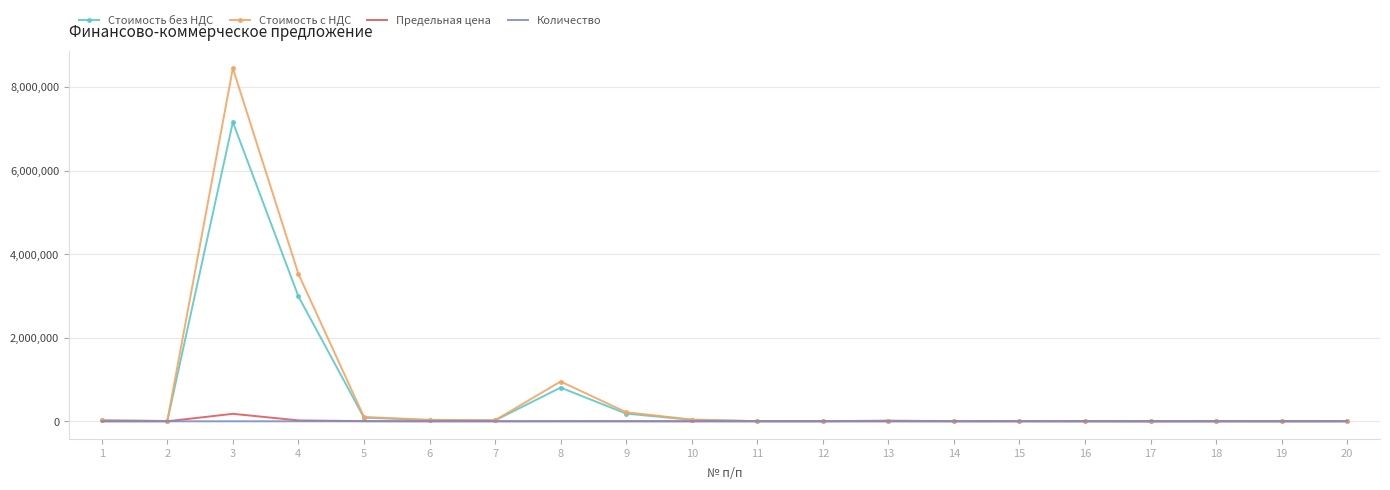

Between 3 and 9, which series saw the biggest shift?

Стоимость с НДС